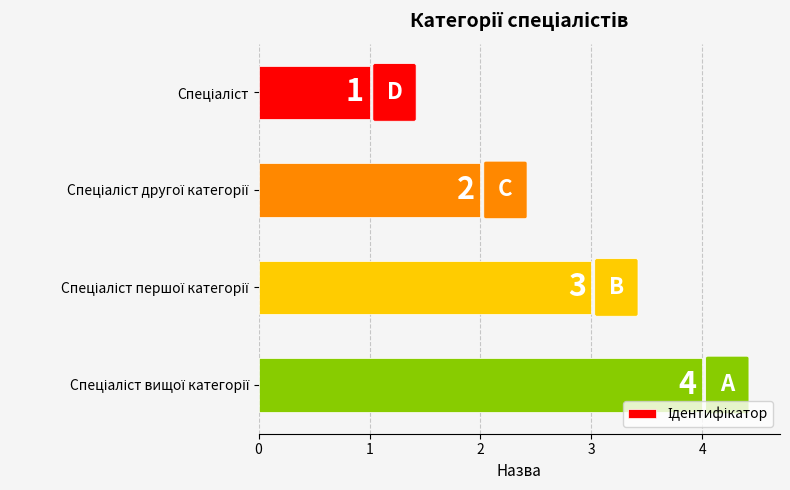

What is the difference between the maximum and minimum values?

3